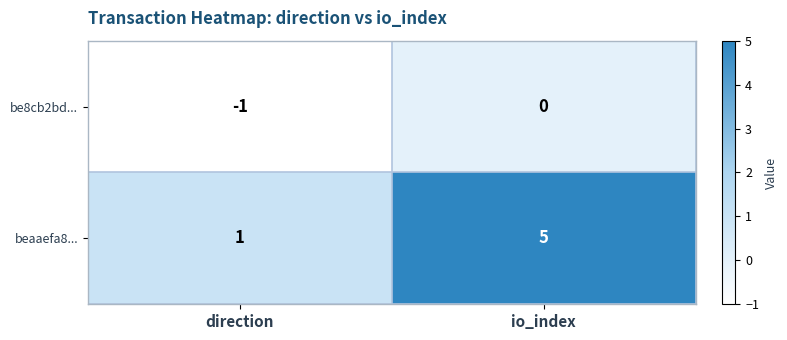

Reading left to right, extract all data points from this chart.

be8cb2bd...: direction=-1	io_index=0
beaaefa8...: direction=1	io_index=5